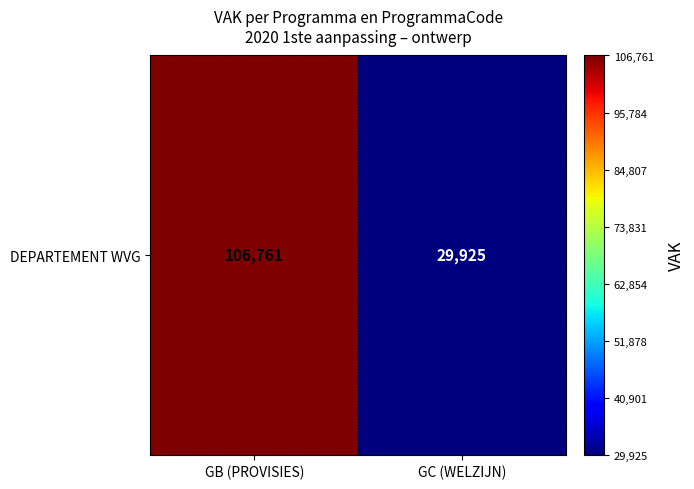

Which has a higher value, GC (WELZIJN) or GB (PROVISIES)?

GB (PROVISIES)